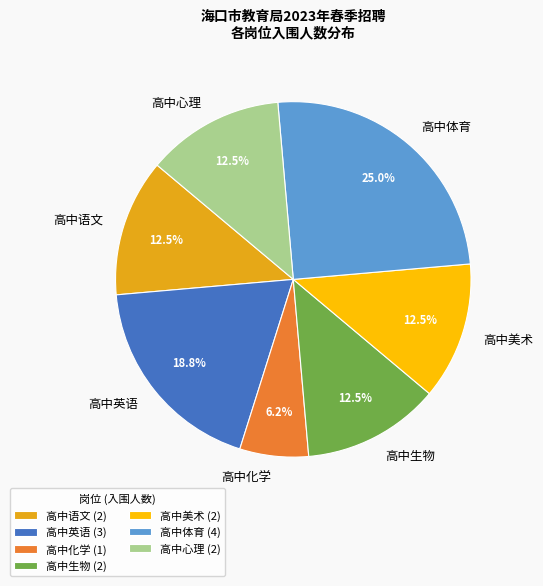

What is the largest slice in the pie chart?

高中体育